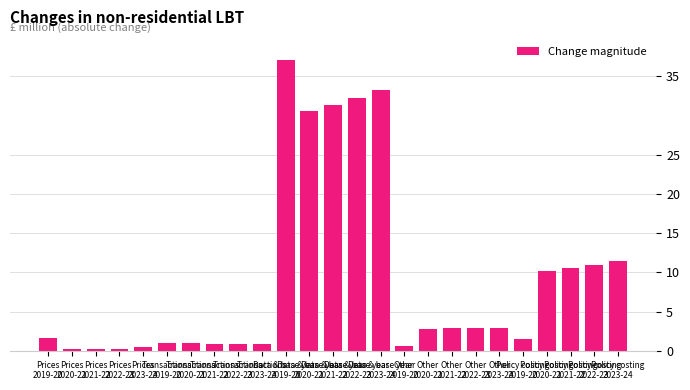

How many bars are there in total?

25